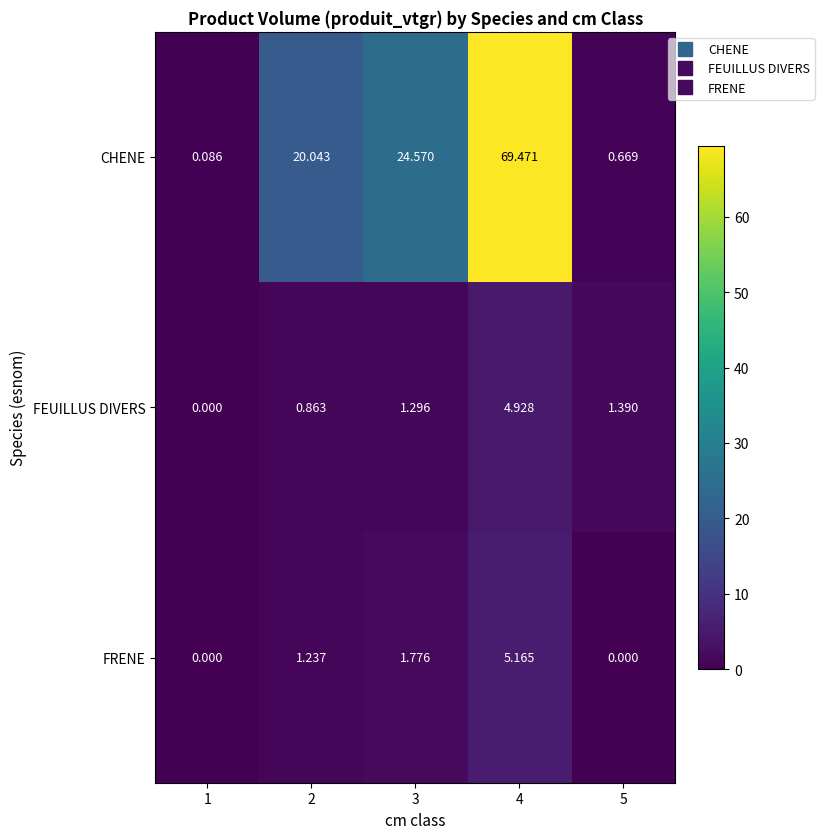

Rank the series at 4 from highest to lowest value.

CHENE, FRENE, FEUILLUS DIVERS